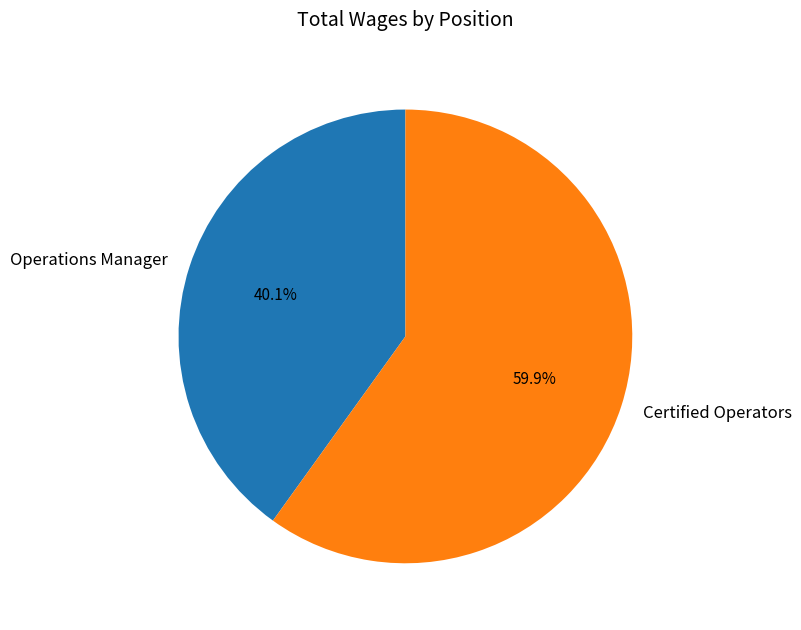

To the nearest percent, what is the difference between the Certified Operators and Operations Manager slice percentages?

20%